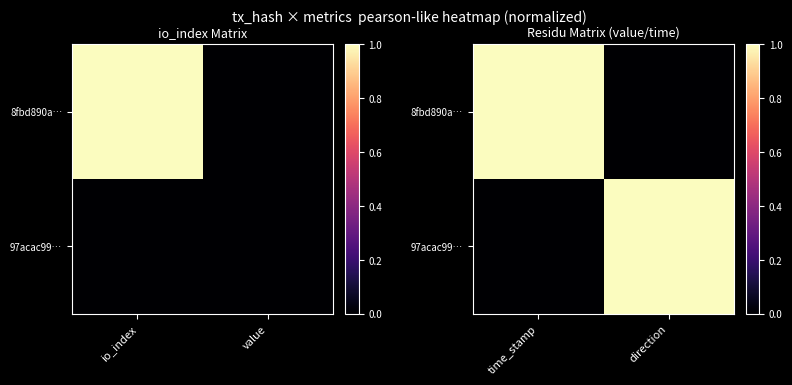

What is the total value across all series at time_stamp?

1